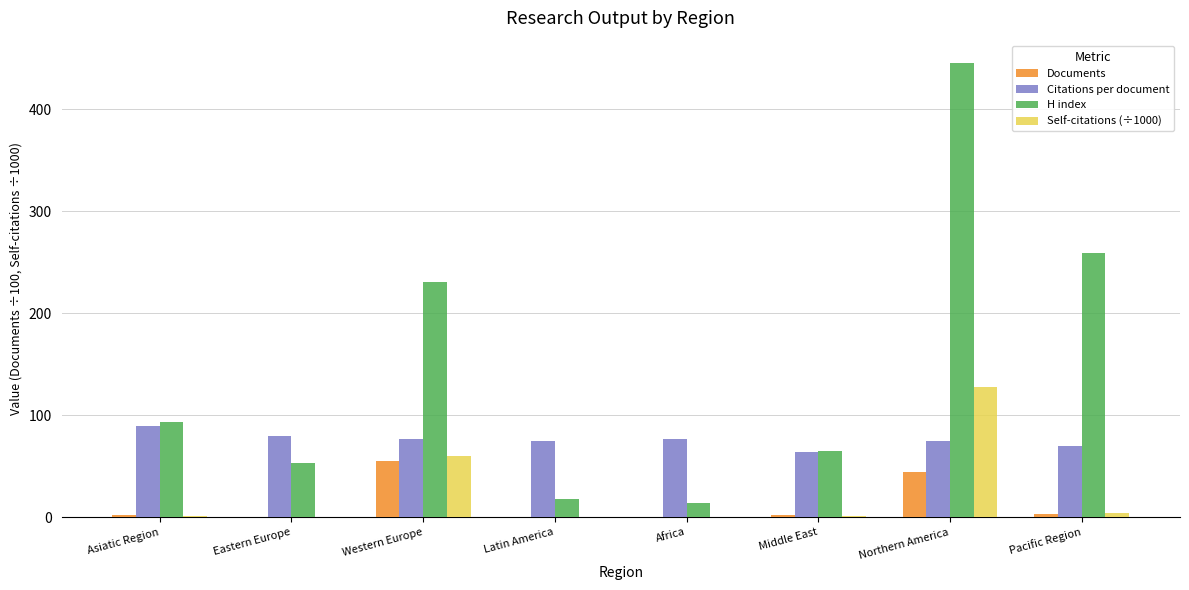

What are all the series names shown in the legend?

Documents, Citations per document, H index, Self-citations (÷1000)